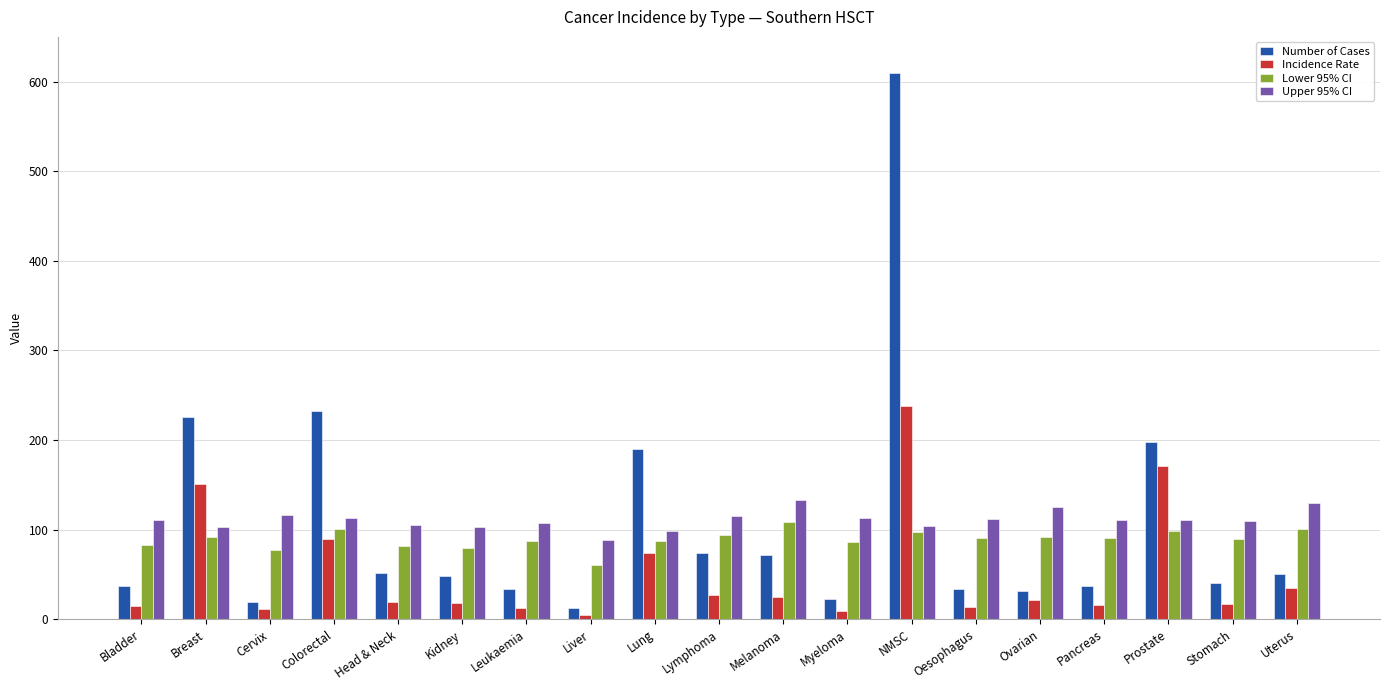

The Incidence Rate series shows 395.9 at NMSC. True or false?

False